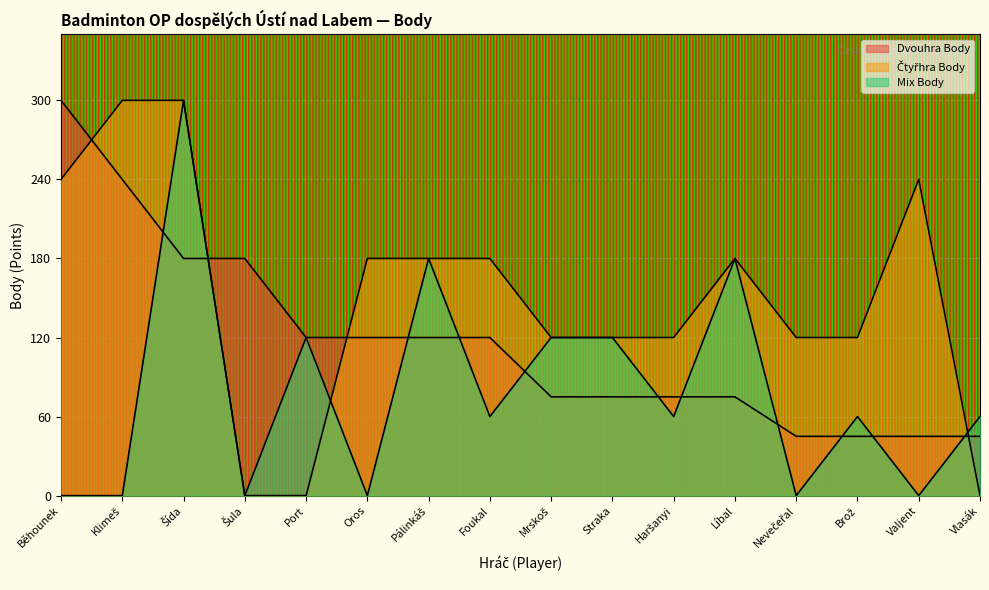

Is it true that Mix Body equals 39 at Haršanyi?

False